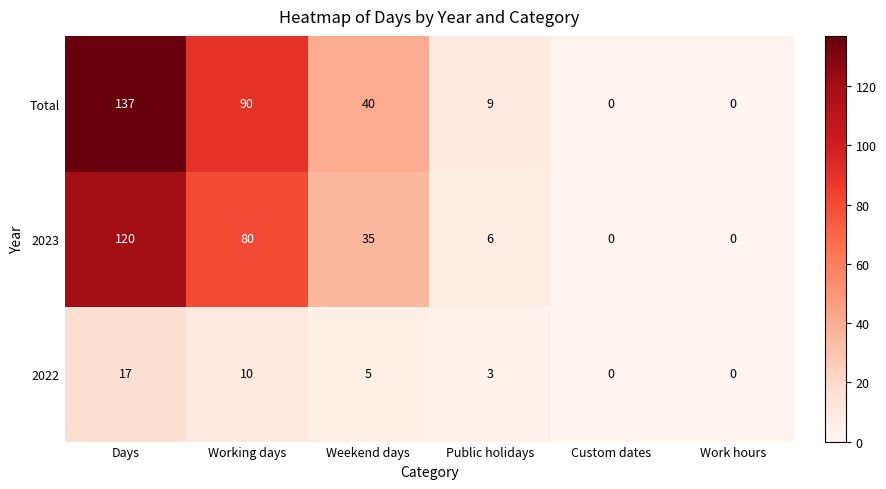

Rank the series by their maximum value, from lowest to highest.

2022, 2023, Total